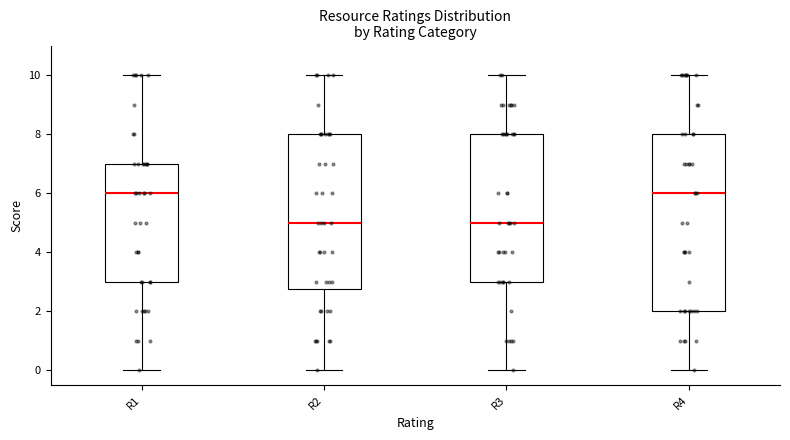

Reading left to right, read every box against the y-axis: the position of its median line, the range the box covers, and the ends of its whiskers. The values are not printed on the chart, so give them approximately, as read against the axis.

R1: median 6.0, box 3.0 to 7.0, whiskers 0.0 to 10.0
R2: median 5.0, box 2.8 to 8.0, whiskers 0.0 to 10.0
R3: median 5.0, box 3.0 to 8.0, whiskers 0.0 to 10.0
R4: median 6.0, box 2.0 to 8.0, whiskers 0.0 to 10.0